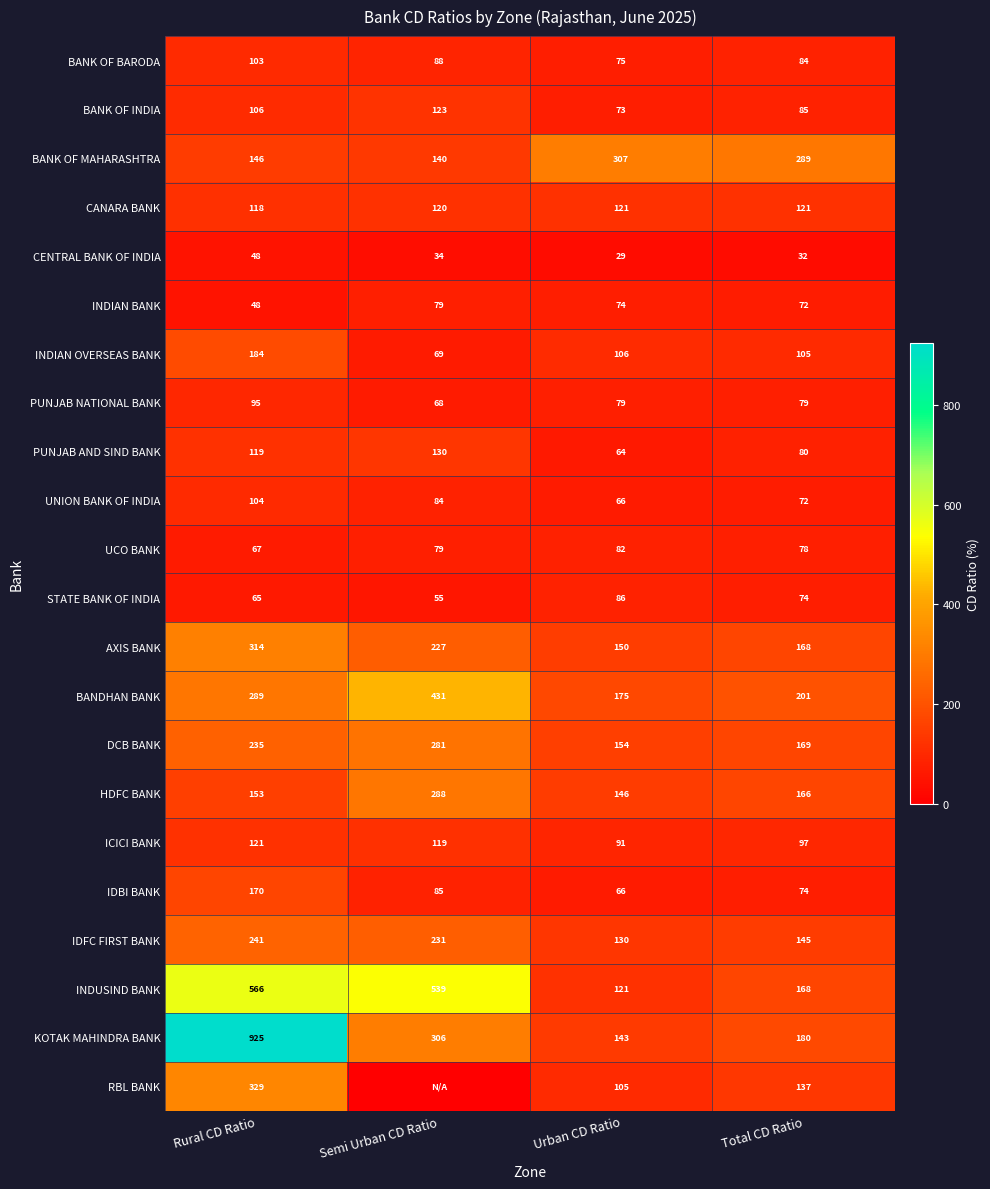

Where is CANARA BANK nearest to the value 119?

Rural CD Ratio